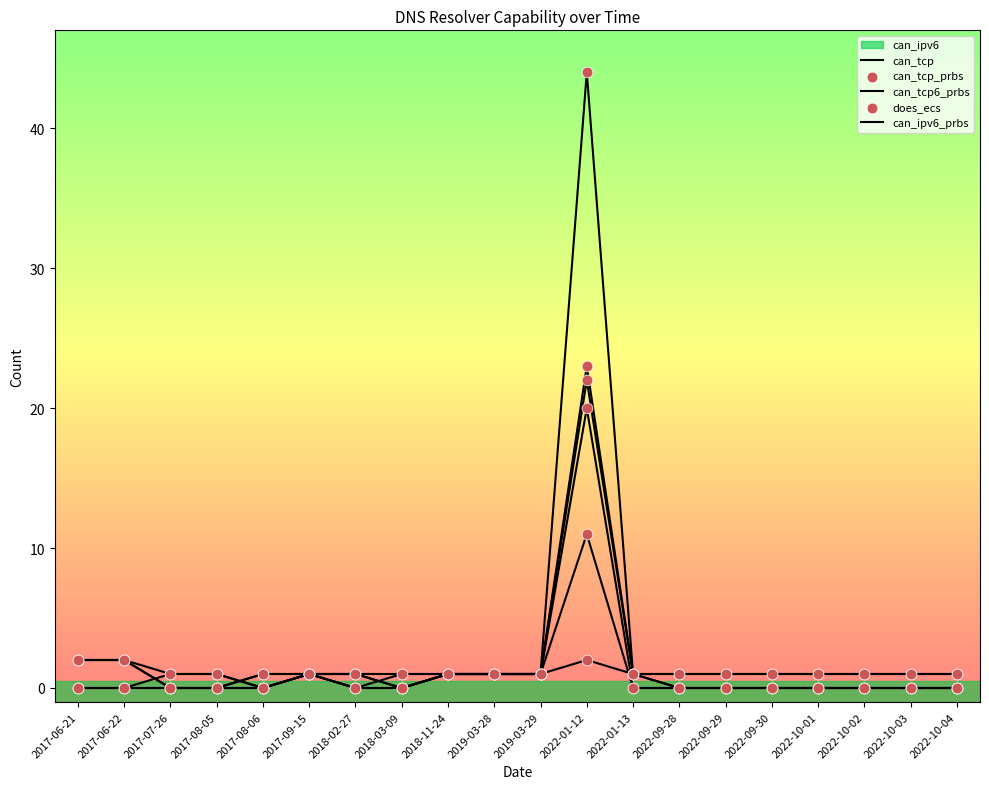

How many lines are shown in the chart?

6